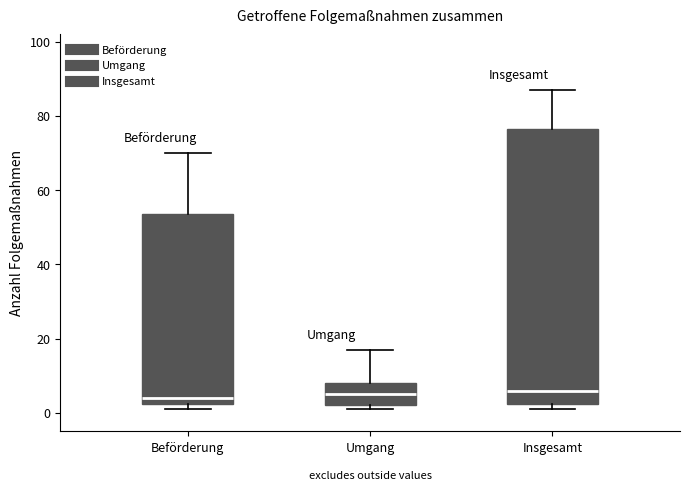

Reading left to right, transcribe this box plot: for each box, give where its median line is, the range the box spans, and where its two whiskers end, as read against the y-axis. The values are not printed on the chart, so give them approximately, as read against the axis.

Beförderung: median 4, box 2 to 54, whiskers 2 (just below the box's lower edge) to 70
Umgang: median 6, box 2 to 8, whiskers 2 (just below the box's lower edge) to 18
Insgesamt: median 6, box 2 to 76, whiskers 2 (just below the box's lower edge) to 88